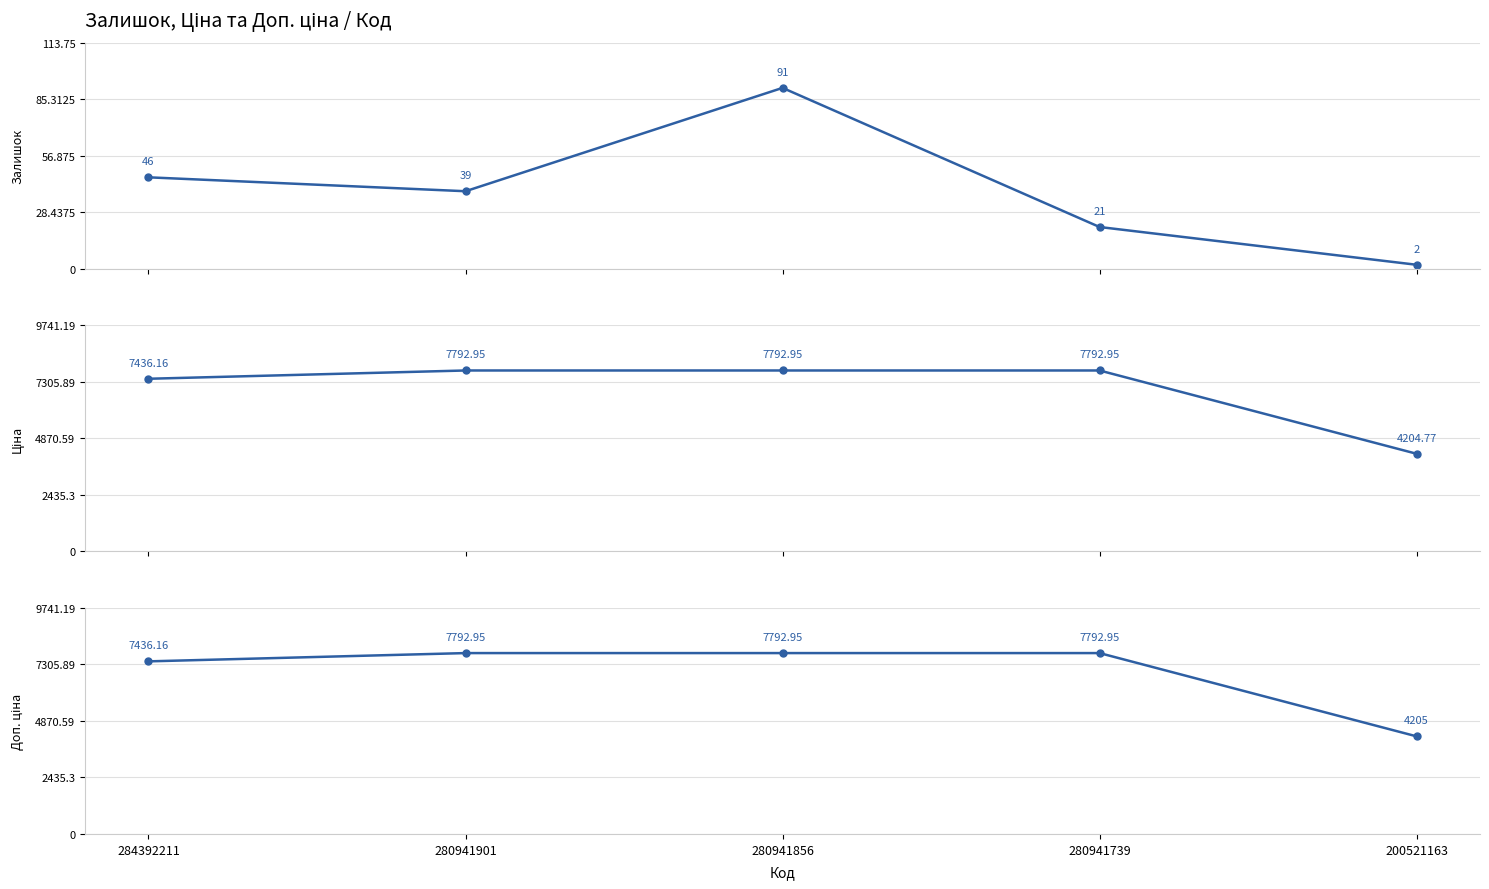

Rank the series by their maximum value, from highest to lowest.

Ціна, Доп. ціна, Залишок